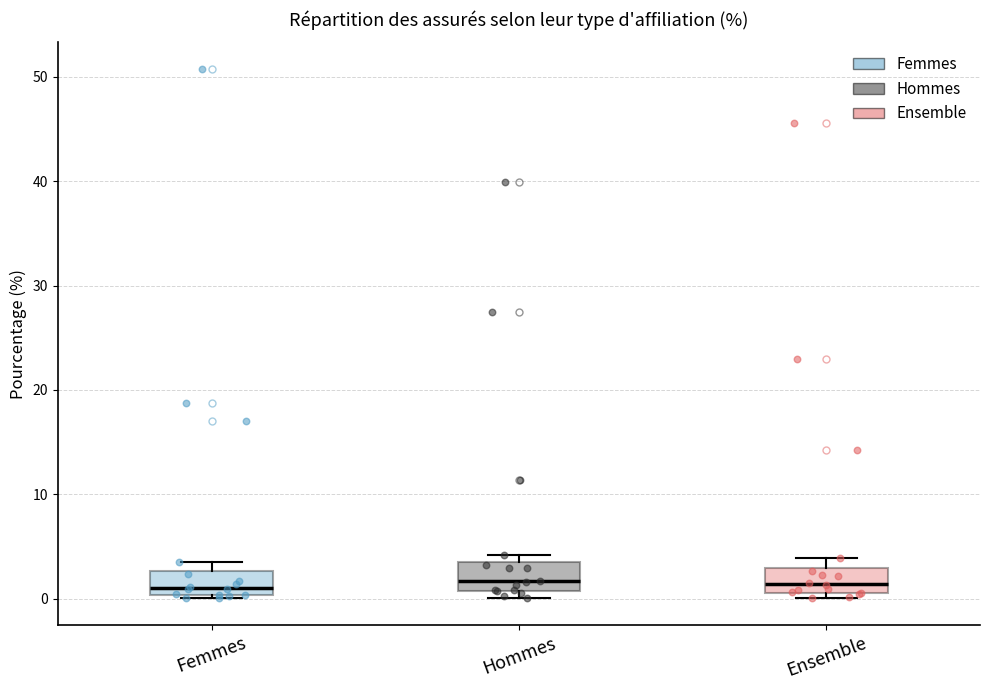

Where is the upper edge of the box for Ensemble on the y-axis? The values are not printed on the chart, so give them approximately, as read against the axis.

3